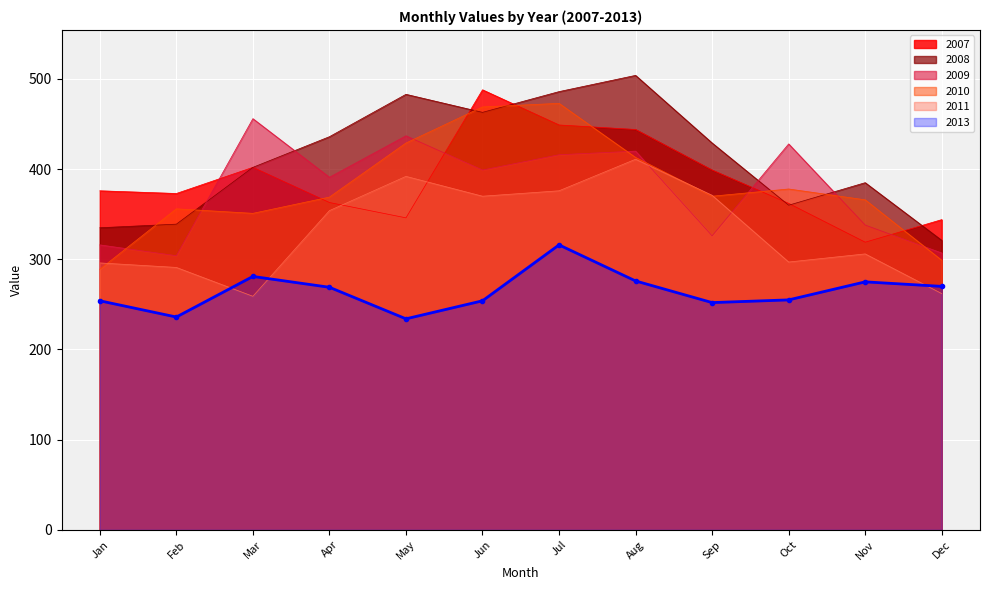

What is the average value of the 2008 series?

412